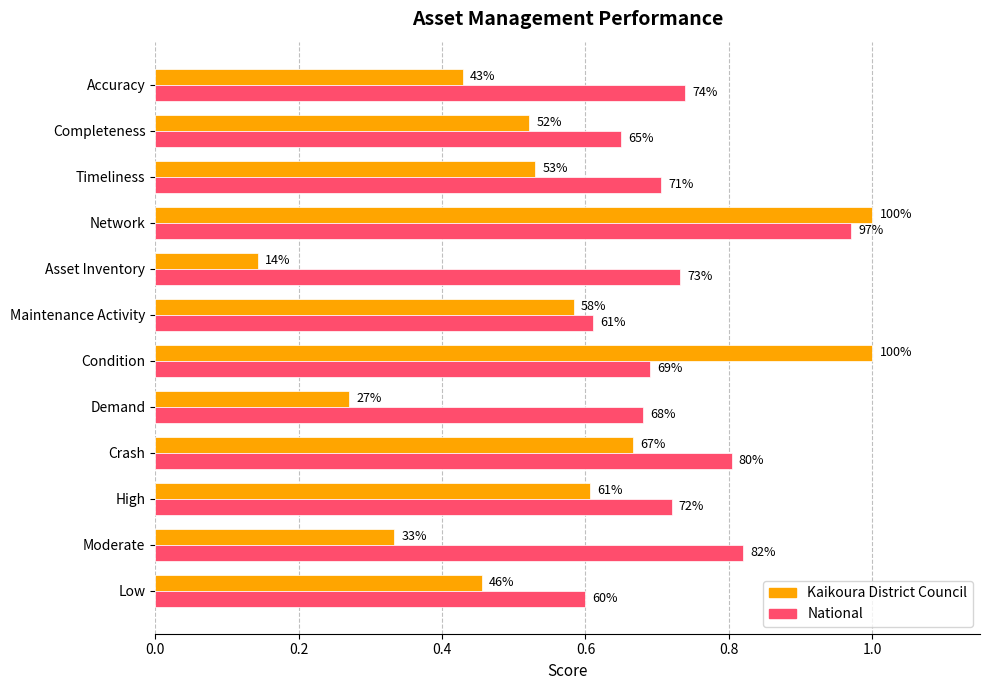

What are all the series names shown in the legend?

Kaikoura District Council, National